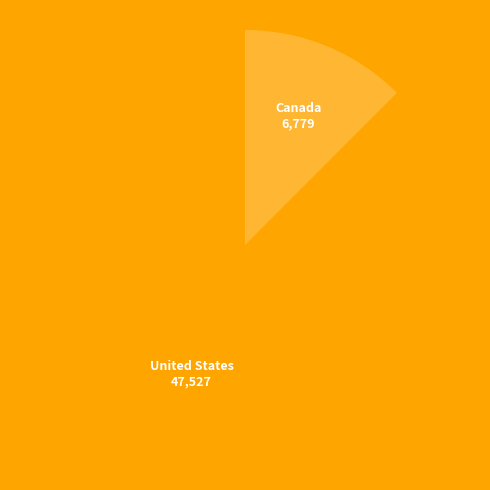

Do Canada and United States together represent more than half of the pie?

Yes